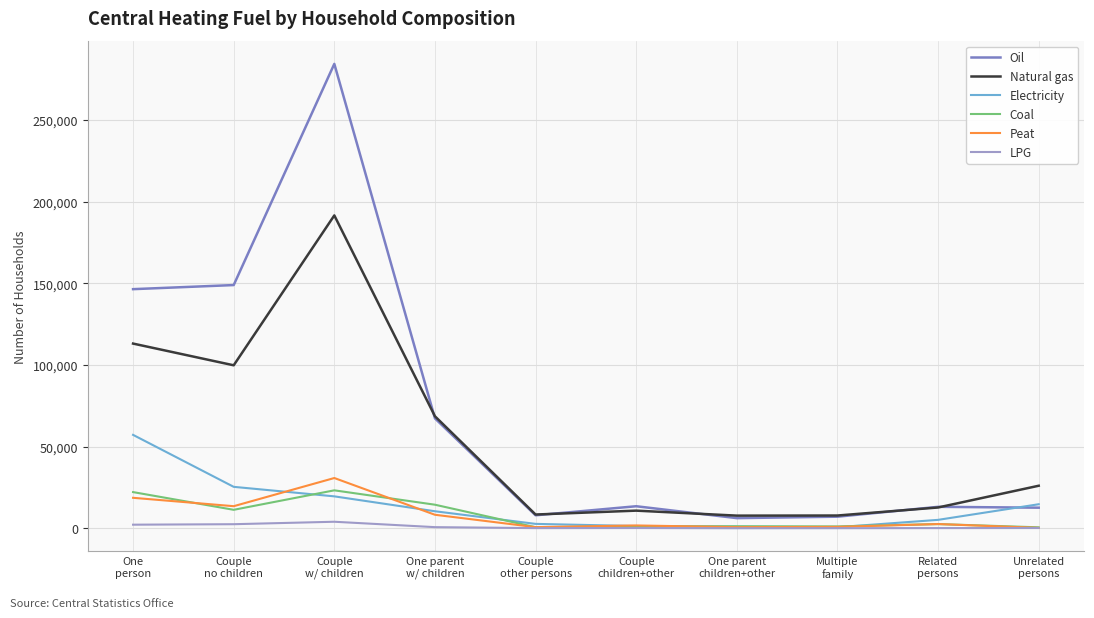

True or false: Natural gas and Coal intersect in this chart.

False